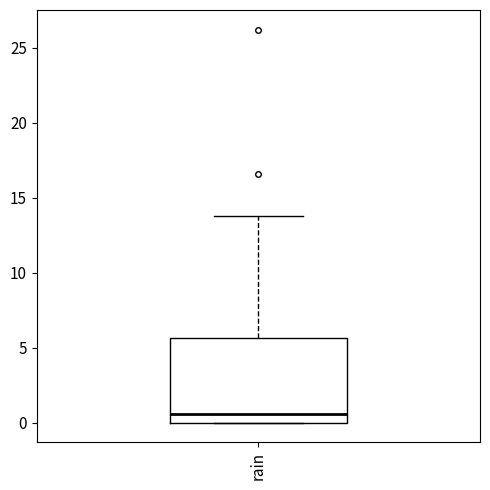

Where does the upper whisker of the box for rain end on the y-axis? The values are not printed on the chart, so give them approximately, as read against the axis.

14.0